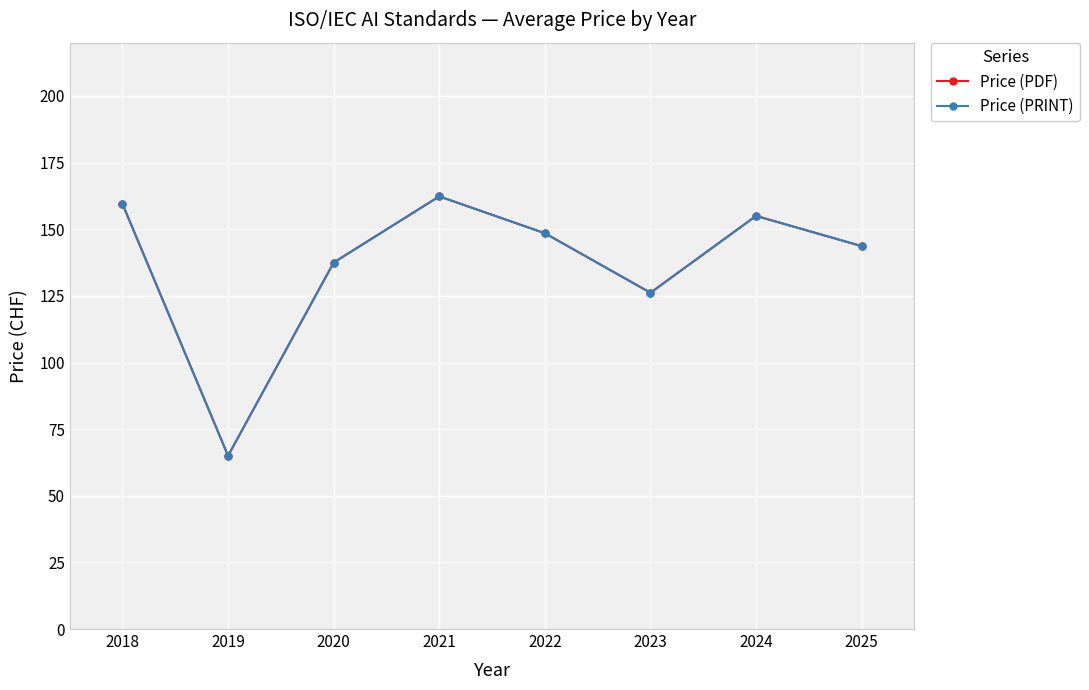

Does the chart have visible grid lines?

Yes